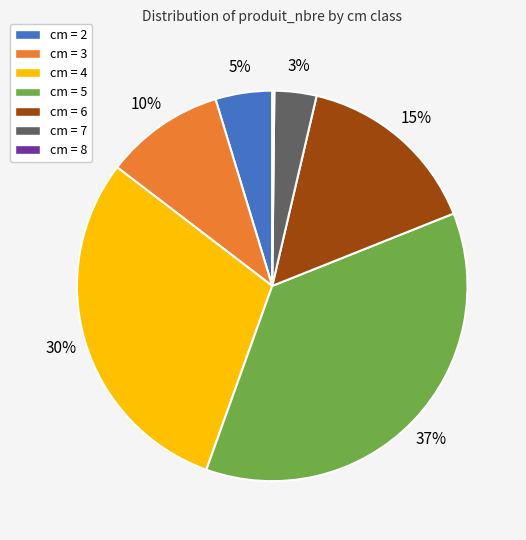

Combined, do cm = 6 and cm = 7 account for over 50%?

No